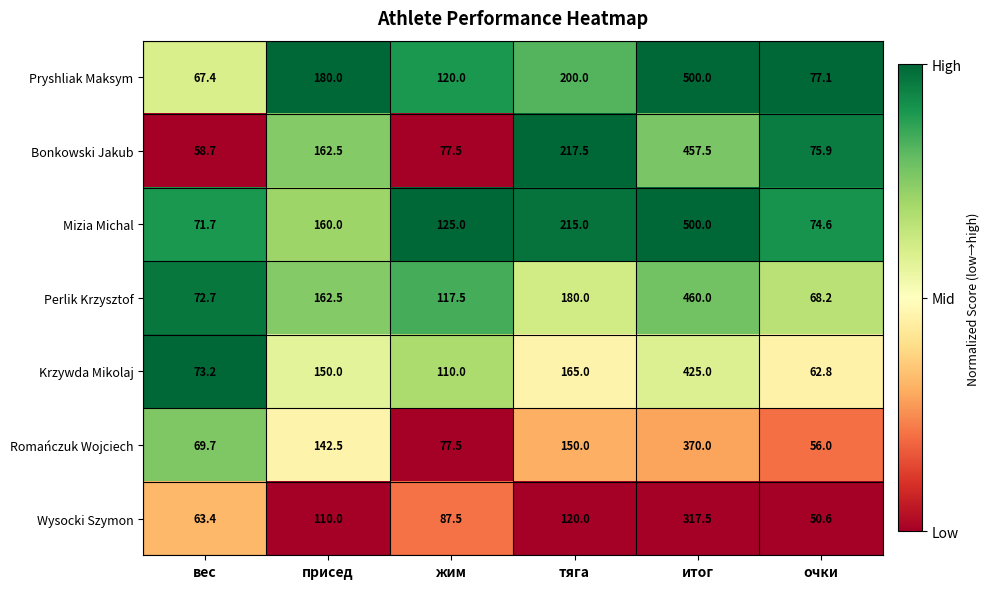

How many series are shown in this chart?

7